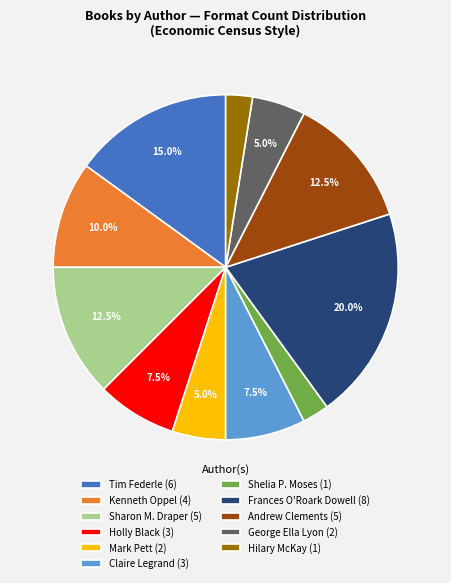

What percentage do Sharon M. Draper (5) and Frances O'Roark Dowell (8) together represent?

32.5%